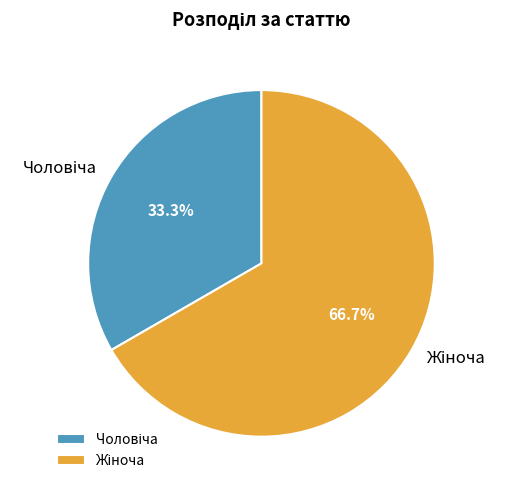

Is there a majority slice in this chart?

Yes